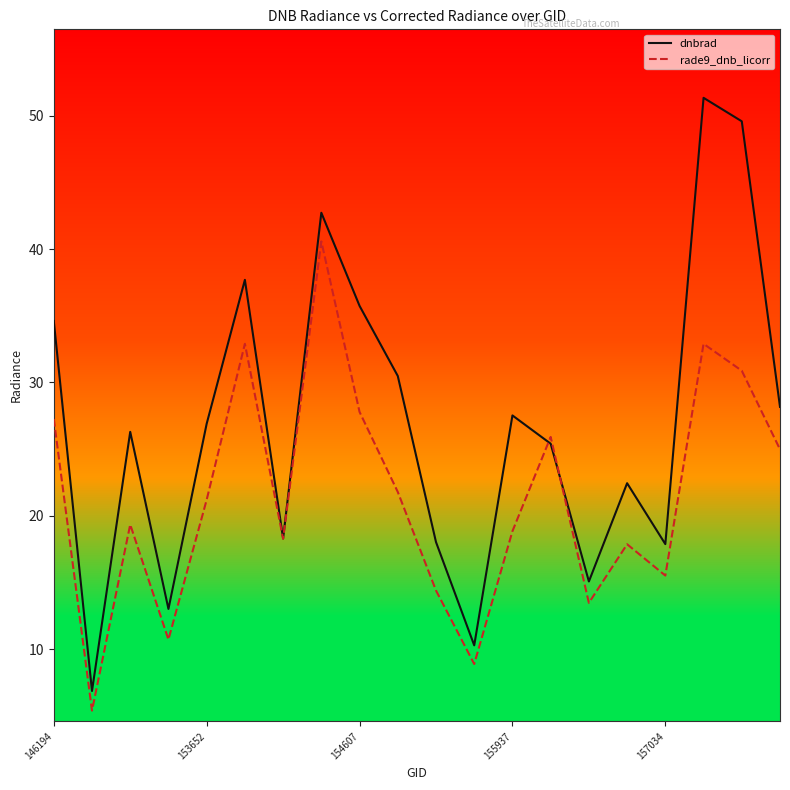

In dnbrad, how many points are lower than both neighbors (excluding endpoints)?

6